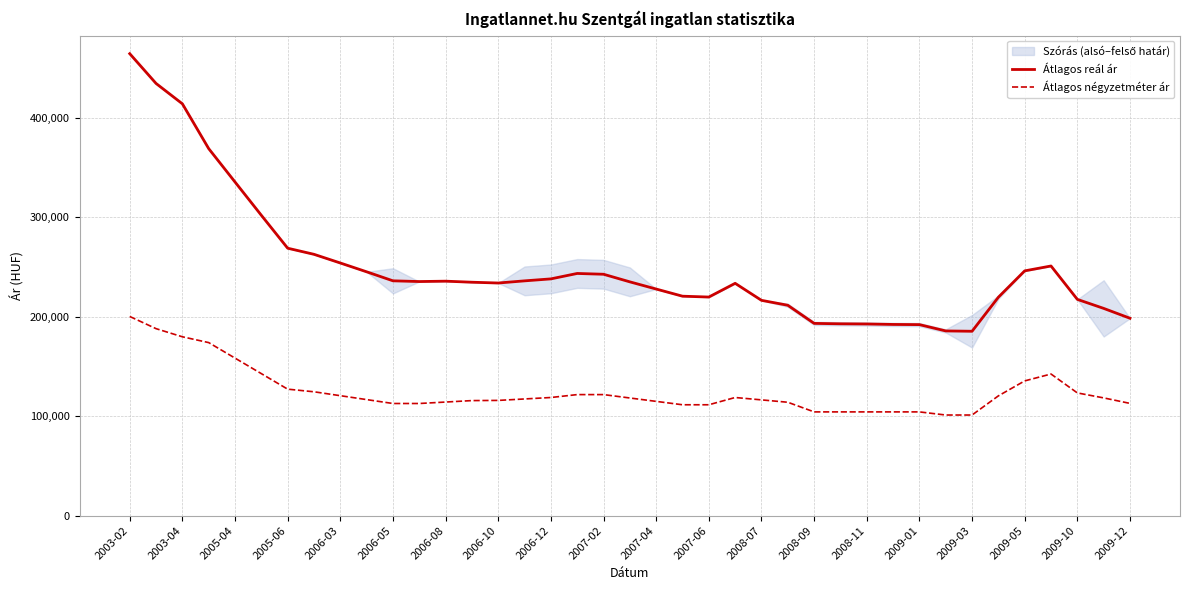

True or false: Átlagos négyzetméter ár and Átlagos reál ár cross at least once.

False